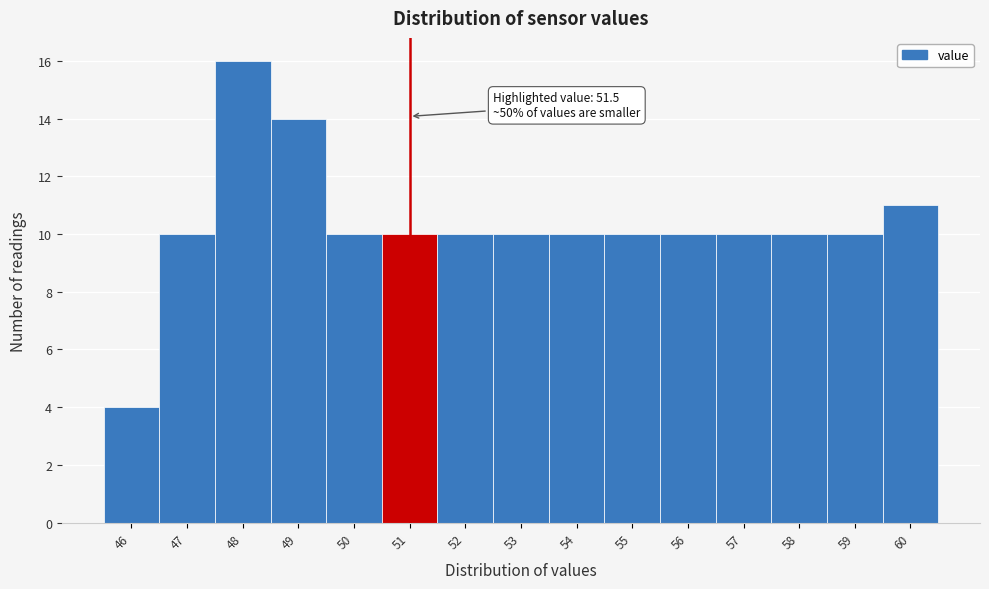

Reading left to right, what are all the values shown in this chart?

4	10	16	14	10	10	10	10	10	10	10	10	10	10	11